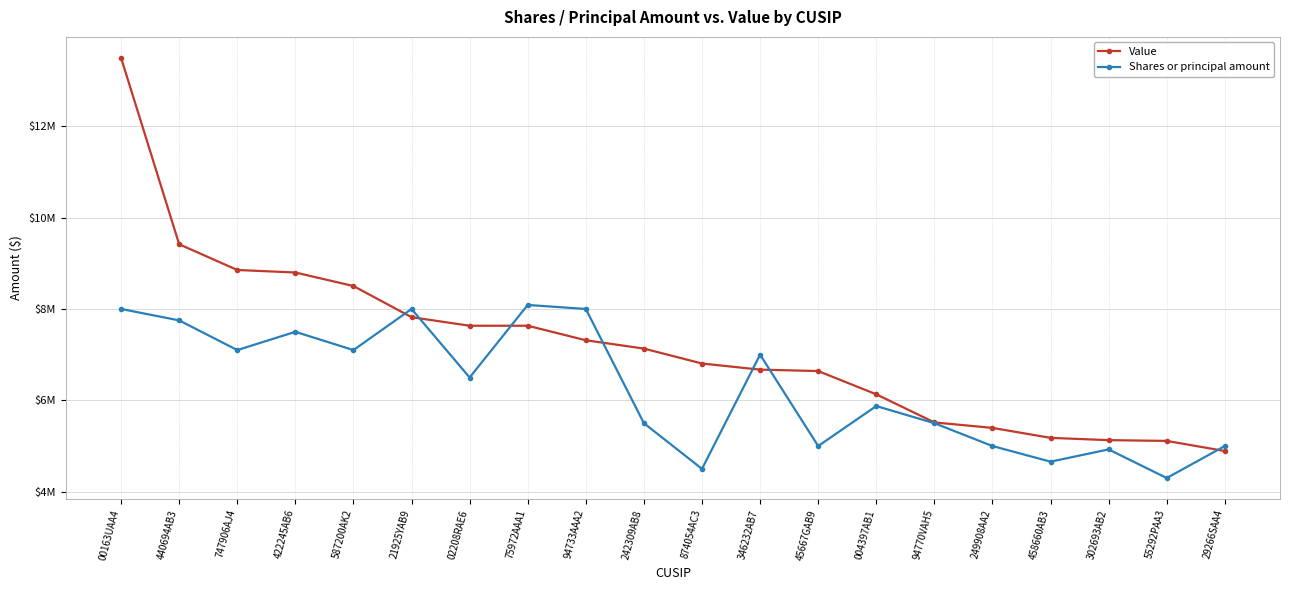

What position from the right is 747906AJ4?

18